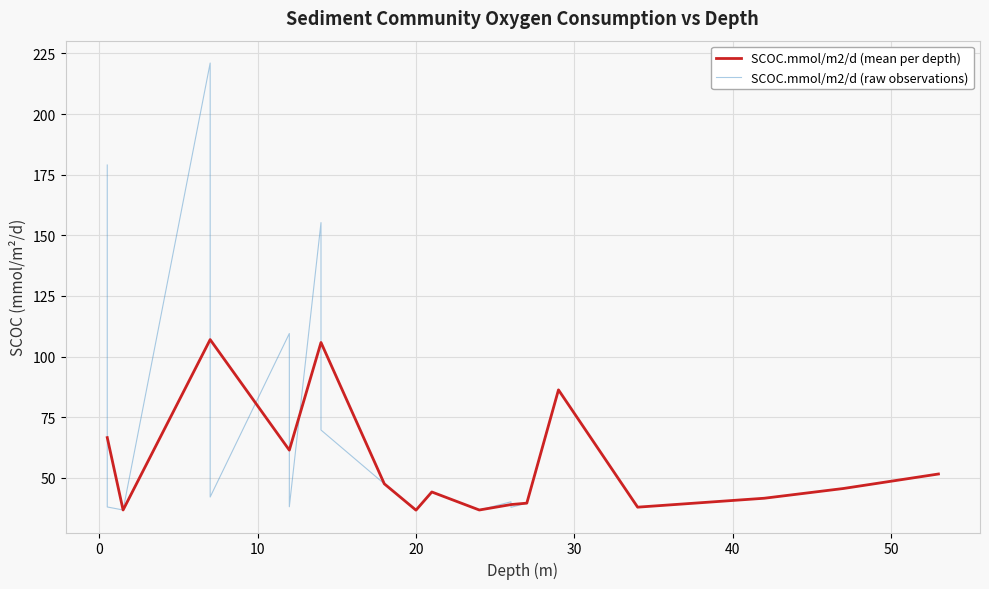

What is the lowest value of the SCOC.mmol/m2/d (mean per depth) series?

36.7